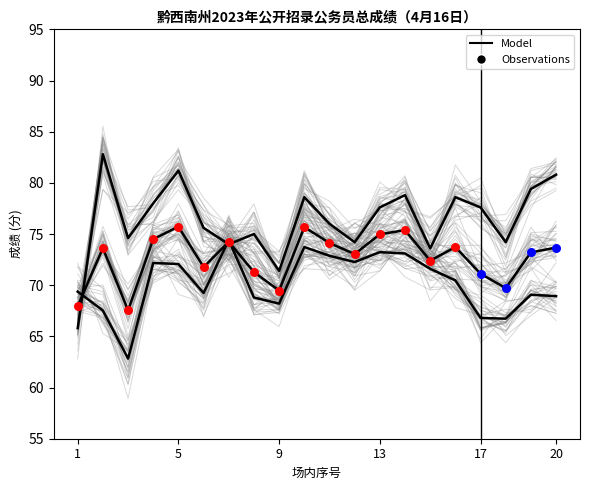

At how many categories does at least one series exceed 80?

3